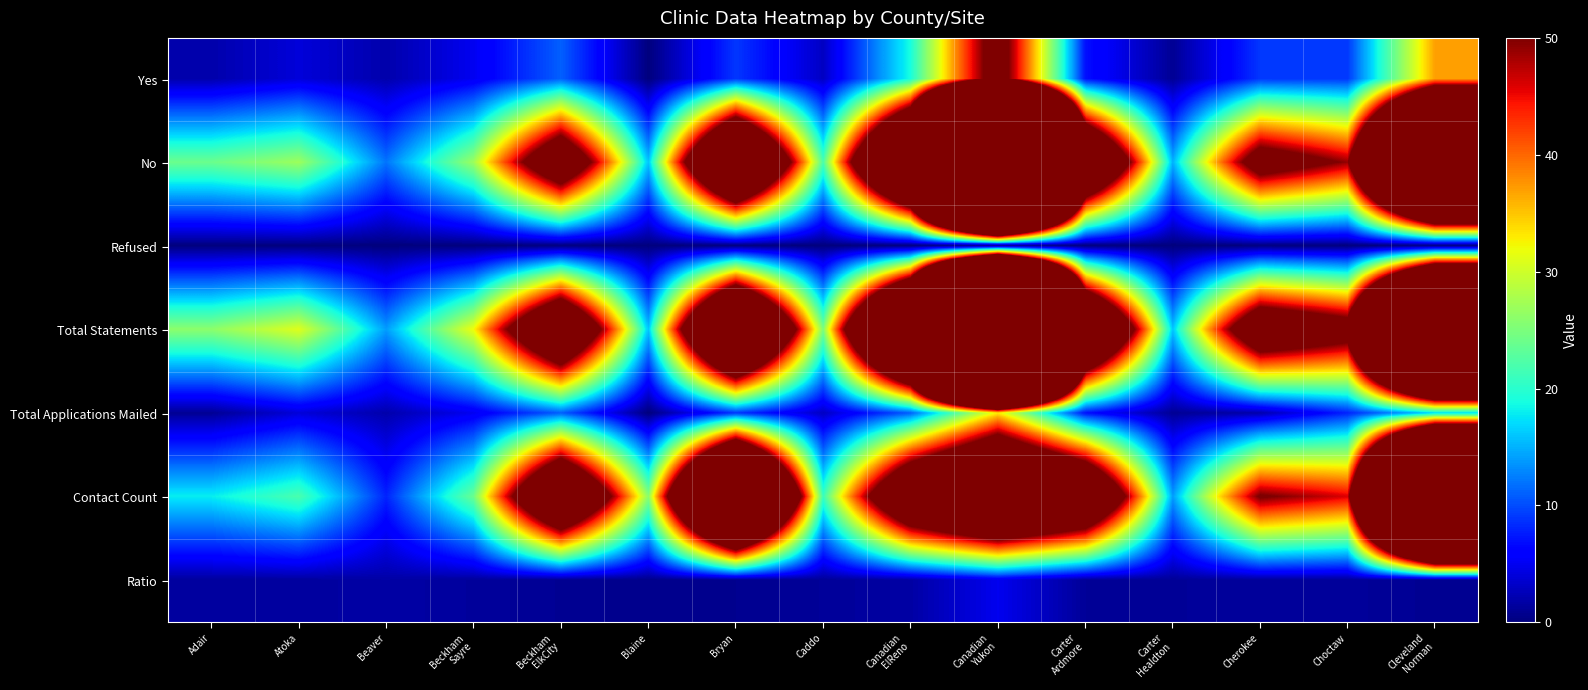

Reading right to left, what are all the values shown in this chart?

Yes: Cleveland
Norman=37.0	Choctaw=9.0	Cherokee=9.0	Carter
Healdton=1.0	Carter
Ardmore=7.0	Canadian
Yukon=56.0	Canadian
ElReno=19.0	Caddo=3.0	Bryan=9.0	Blaine=0.0	Beckham
ElkCity=11.0	Beckham
Sayre=5.0	Beaver=2.0	Atoka=4.0	Adair=2.0
No: Cleveland
Norman=193.0	Choctaw=49.0	Cherokee=59.0	Carter
Healdton=15.0	Carter
Ardmore=87.0	Canadian
Yukon=432.0	Canadian
ElReno=110.0	Caddo=22.0	Bryan=98.0	Blaine=16.0	Beckham
ElkCity=68.0	Beckham
Sayre=27.0	Beaver=12.0	Atoka=27.0	Adair=24.0
Refused: Cleveland
Norman=0.0	Choctaw=0.0	Cherokee=0.0	Carter
Healdton=0.0	Carter
Ardmore=0.0	Canadian
Yukon=0.0	Canadian
ElReno=0.0	Caddo=0.0	Bryan=0.0	Blaine=0.0	Beckham
ElkCity=0.0	Beckham
Sayre=0.0	Beaver=0.0	Atoka=0.0	Adair=0.0
Total Statements: Cleveland
Norman=230.0	Choctaw=58.0	Cherokee=68.0	Carter
Healdton=16.0	Carter
Ardmore=94.0	Canadian
Yukon=488.0	Canadian
ElReno=129.0	Caddo=25.0	Bryan=107.0	Blaine=16.0	Beckham
ElkCity=79.0	Beckham
Sayre=32.0	Beaver=14.0	Atoka=31.0	Adair=26.0
Total Applications Mailed: Cleveland
Norman=17.0	Choctaw=8.0	Cherokee=2.0	Carter
Healdton=1.0	Carter
Ardmore=7.0	Canadian
Yukon=33.0	Canadian
ElReno=11.0	Caddo=3.0	Bryan=9.0	Blaine=0.0	Beckham
ElkCity=11.0	Beckham
Sayre=5.0	Beaver=2.0	Atoka=4.0	Adair=1.0
Contact Count: Cleveland
Norman=259.0	Choctaw=46.0	Cherokee=51.0	Carter
Healdton=14.0	Carter
Ardmore=81.0	Canadian
Yukon=99.0	Canadian
ElReno=77.0	Caddo=21.0	Bryan=138.0	Blaine=26.0	Beckham
ElkCity=83.0	Beckham
Sayre=24.0	Beaver=8.0	Atoka=22.0	Adair=18.0
Ratio: Cleveland
Norman=0.9	Choctaw=1.3	Cherokee=1.3	Carter
Healdton=1.1	Carter
Ardmore=1.2	Canadian
Yukon=4.9	Canadian
ElReno=1.7	Caddo=1.2	Bryan=0.8	Blaine=0.6	Beckham
ElkCity=0.9	Beckham
Sayre=1.3	Beaver=1.8	Atoka=1.4	Adair=1.4